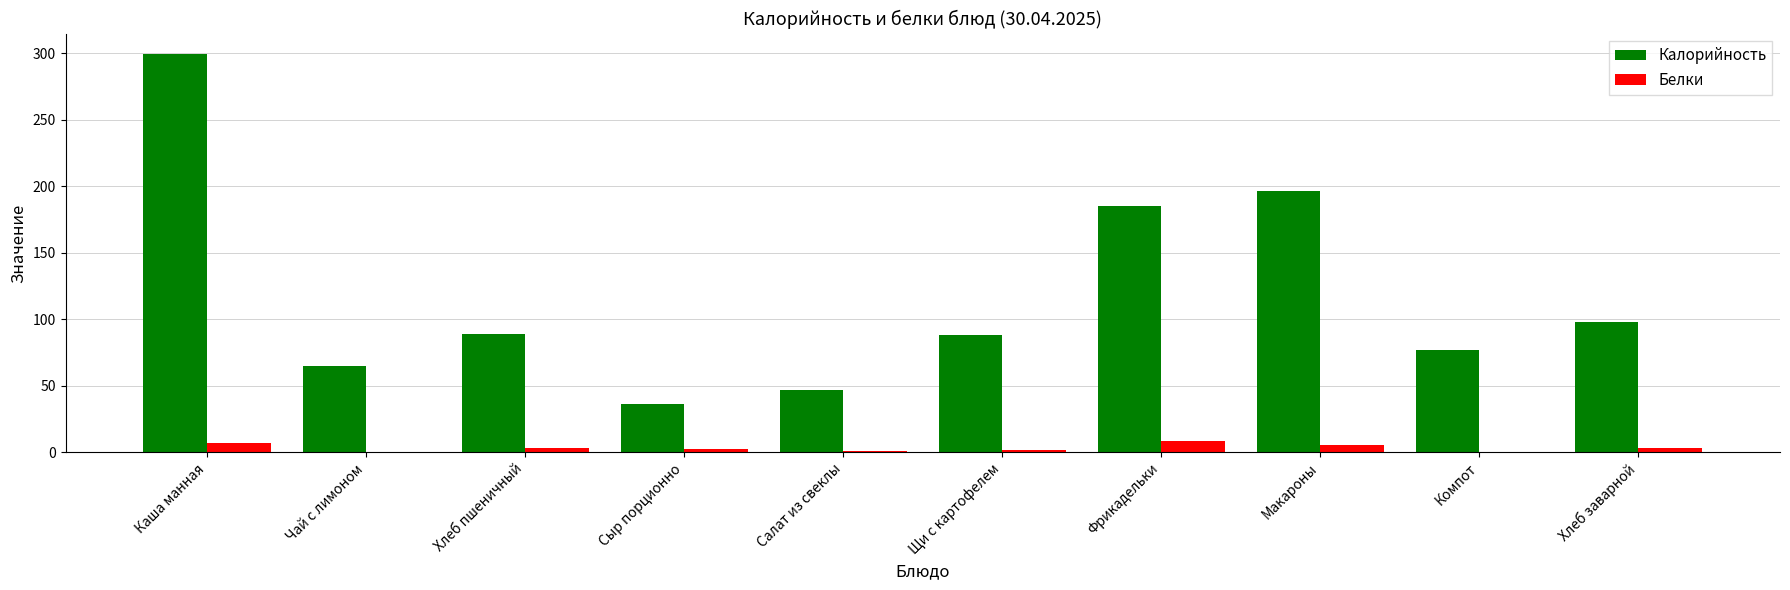

Is the value of Калорийность at Салат из свеклы greater than the value of Белки at Чай с лимоном?

Yes